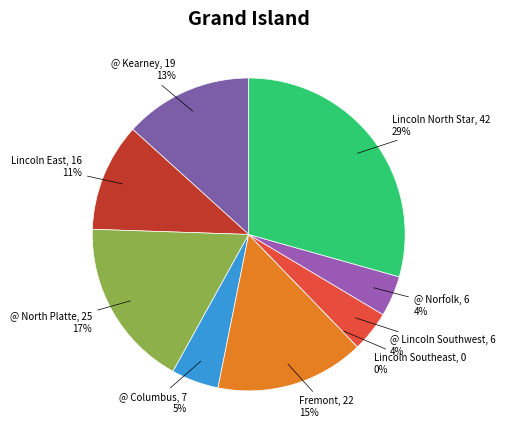

How many segments does this pie chart have?

9